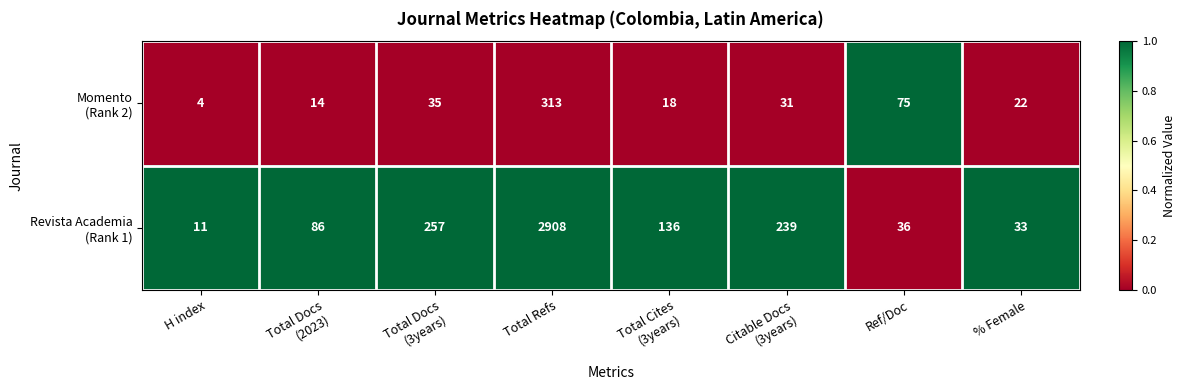

At which category does the chart reach its minimum across all series?

H index